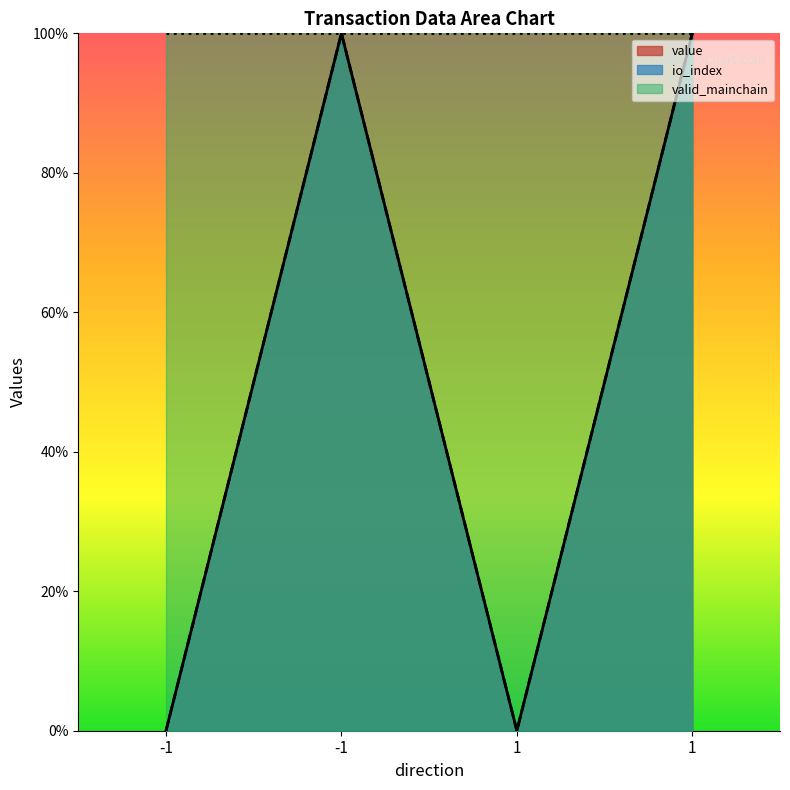

True or false: value and io_index cross at least once.

False